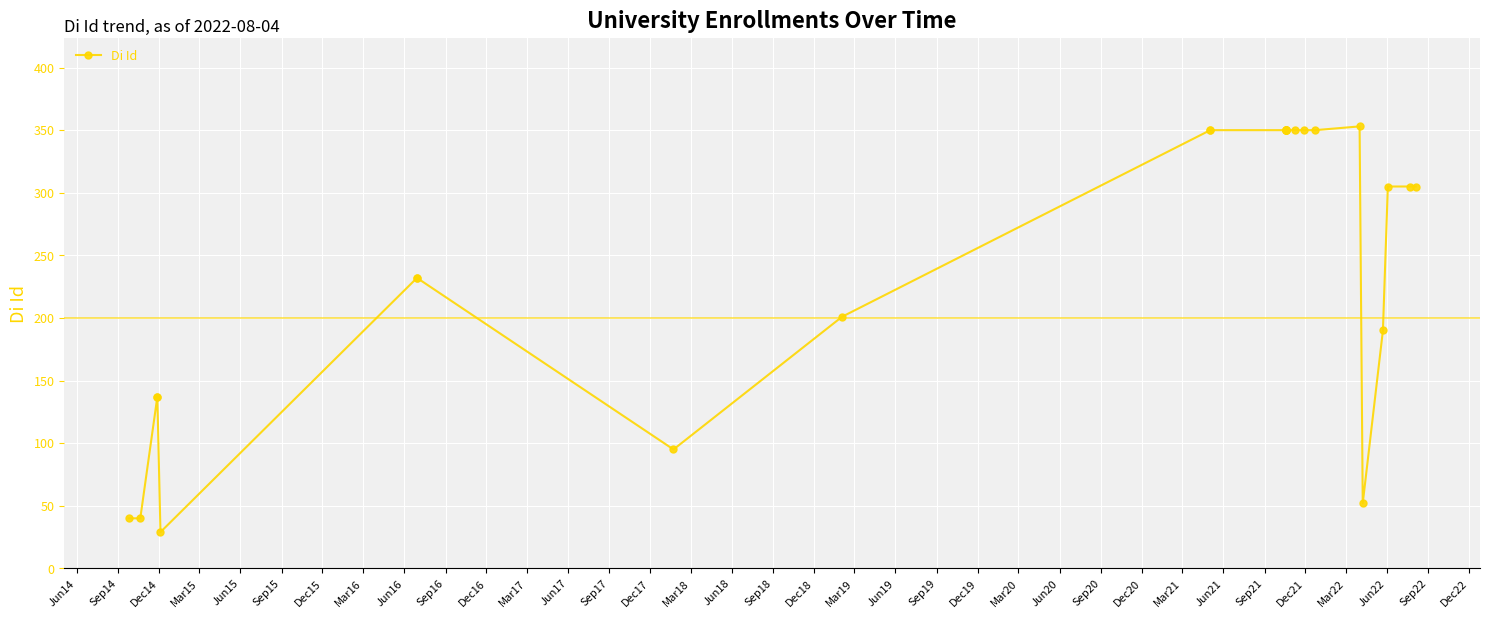

How many lines are shown in the chart?

1